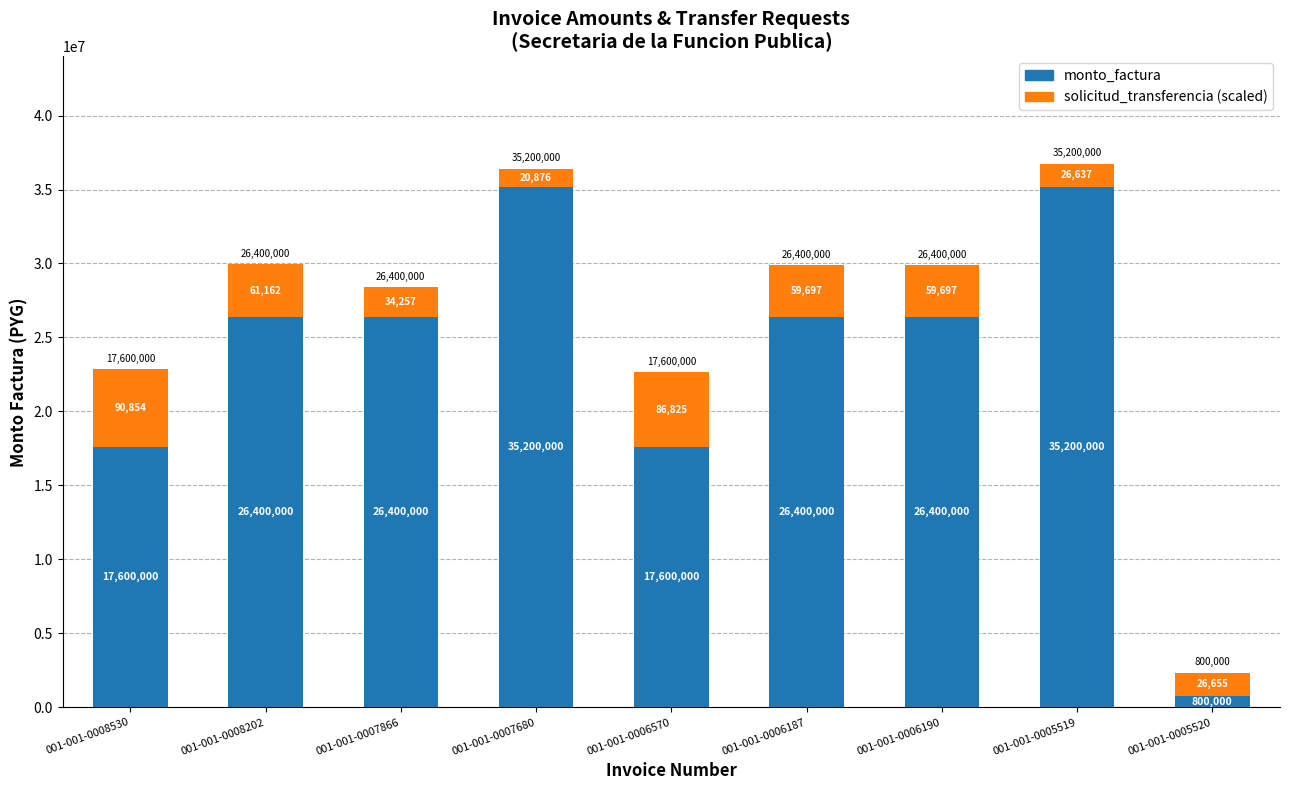

What is the total value across all series at 001-001-0007866?

28390853.0